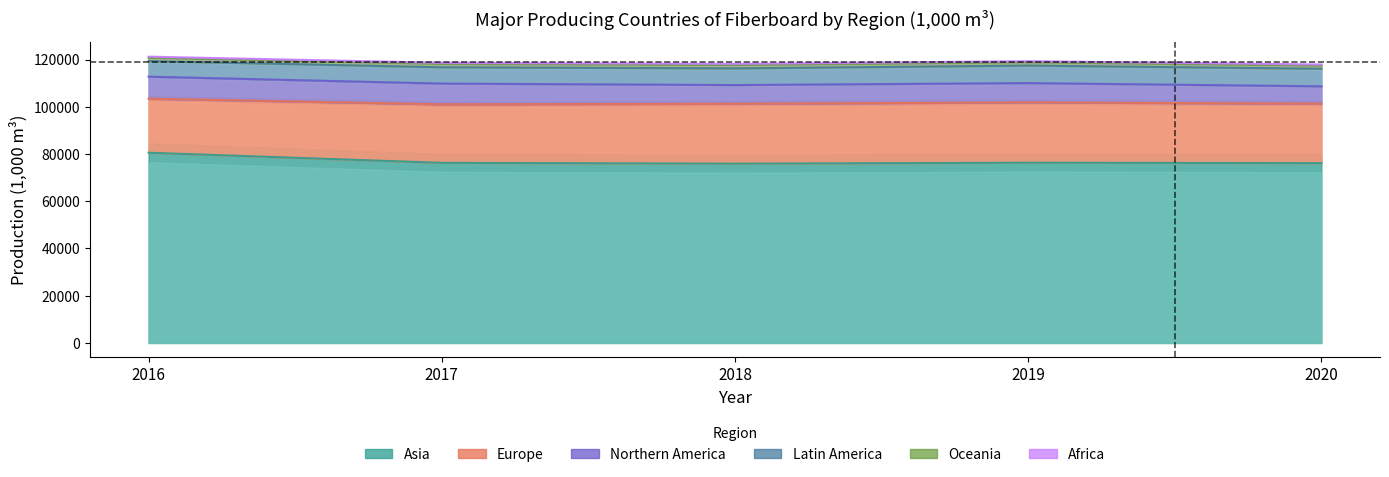

How many data points in Asia are above 76271?

2